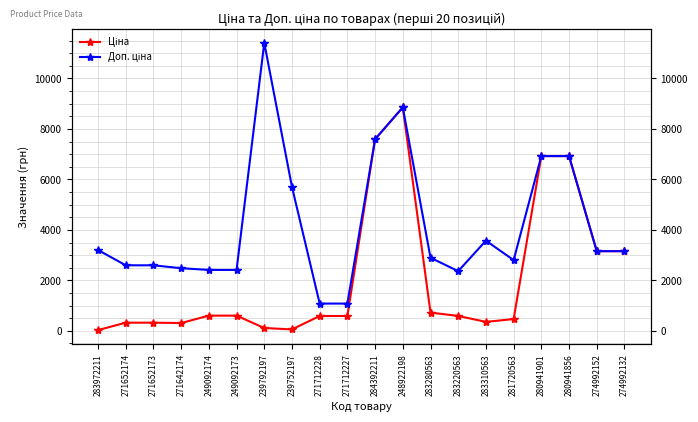

True or false: Ціна has more than 1 interior local peaks.

False